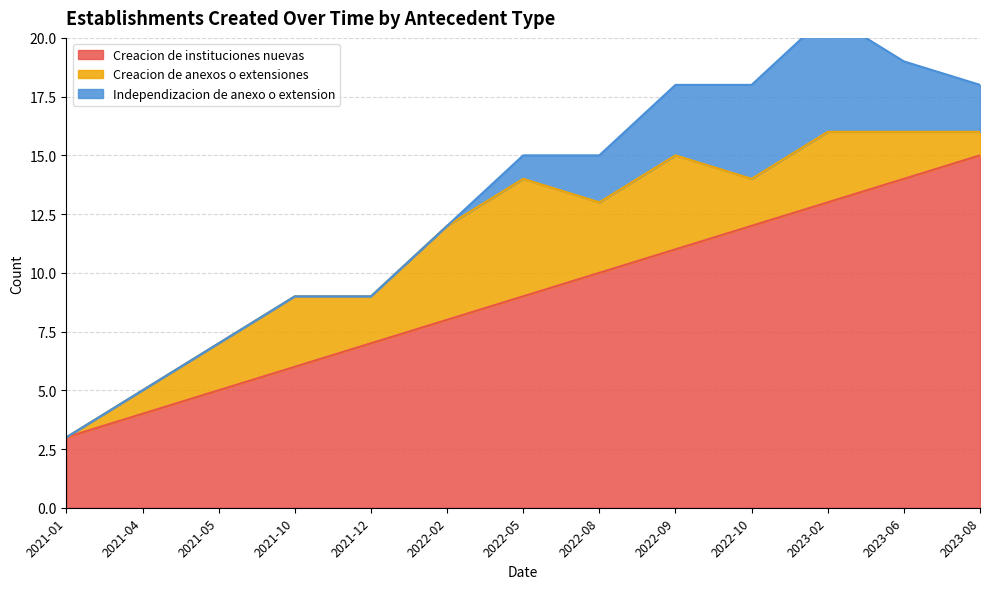

Reading right to left, what are all the values shown in this chart?

Creacion de instituciones nuevas: 15	14	13	12	11	10	9	8	7	6	5	4	3
Creacion de anexos o extensiones: 1	2	3	2	4	3	5	4	2	3	2	1	0
Independizacion de anexo o extension: 2	3	5	4	3	2	1	0	0	0	0	0	0